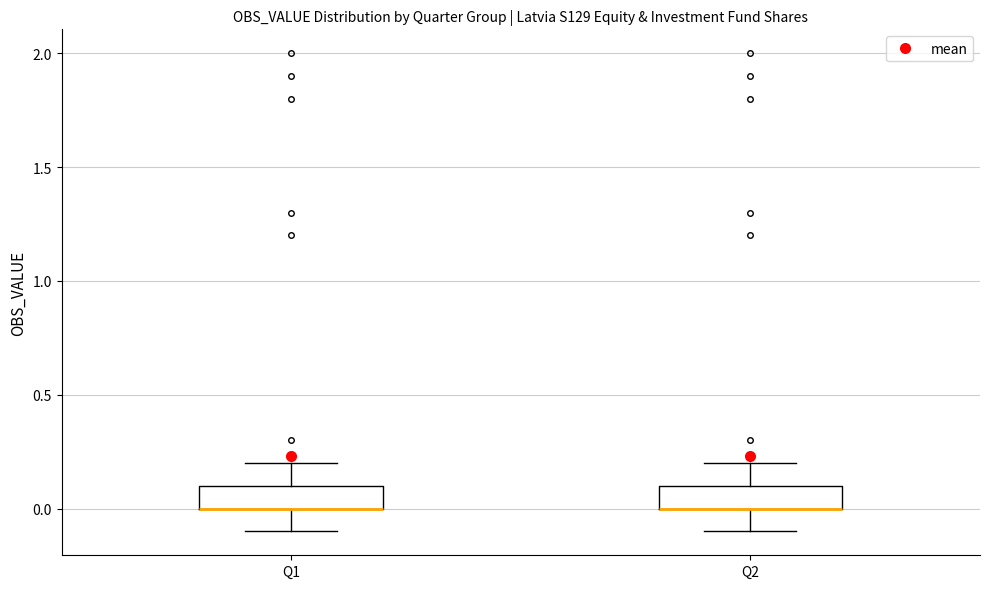

Where does the lower whisker of the box for Q1 end on the y-axis? The values are not printed on the chart, so give them approximately, as read against the axis.

-0.1